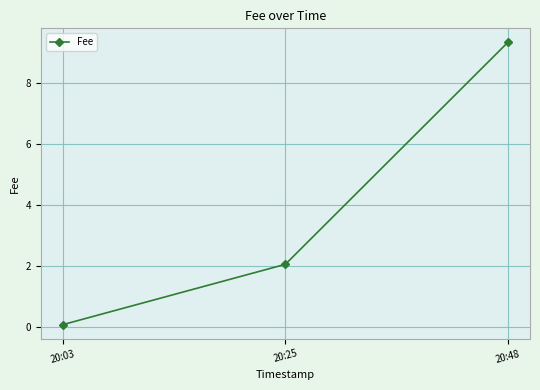

Rank the categories by value from highest to lowest.

20:48, 20:25, 20:03